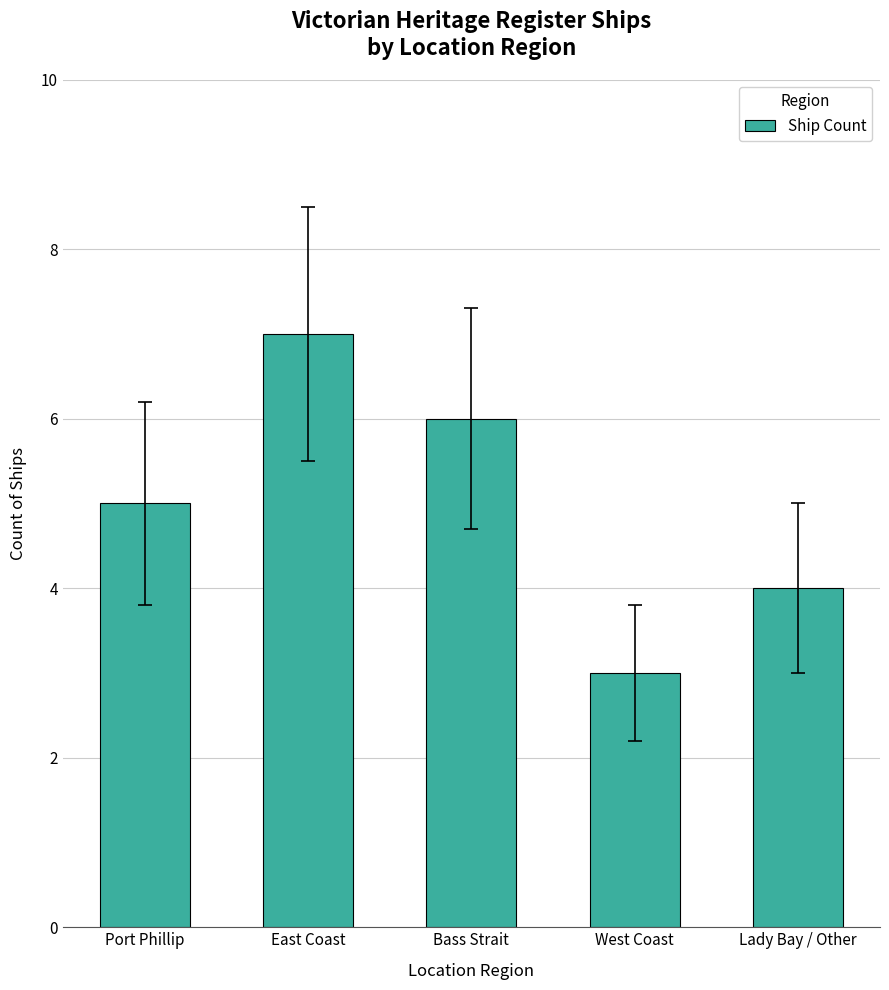

What is the ratio of the value at Port Phillip to the value at West Coast?

1.7